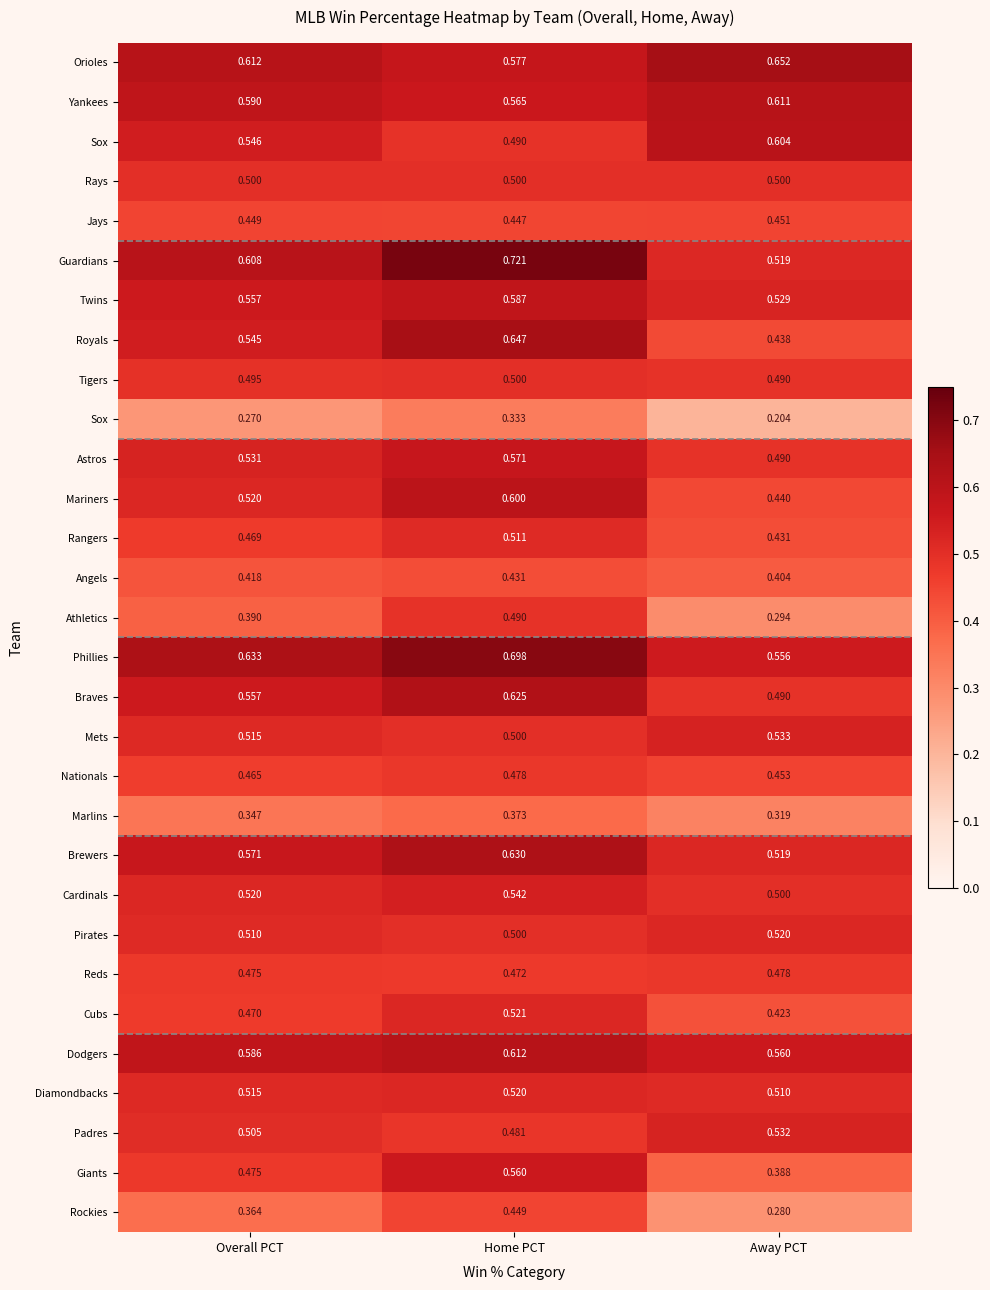

What is the difference between the highest and lowest values at Home PCT?

0.4